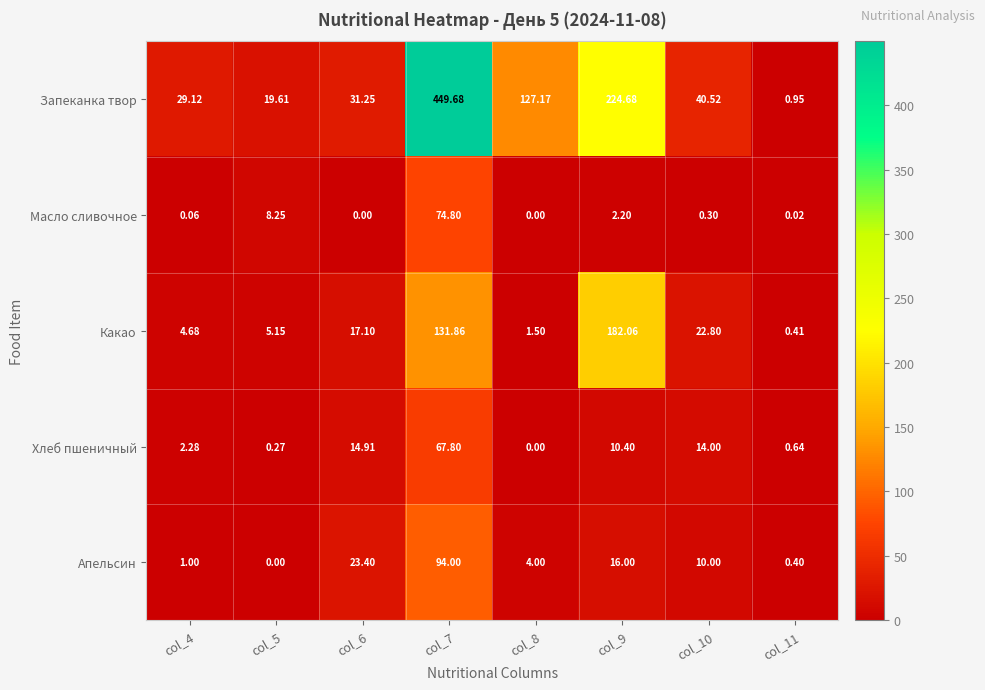

List the series in order of their peak value, highest first.

Запеканка твор, Какао, Апельсин, Масло сливочное, Хлеб пшеничный